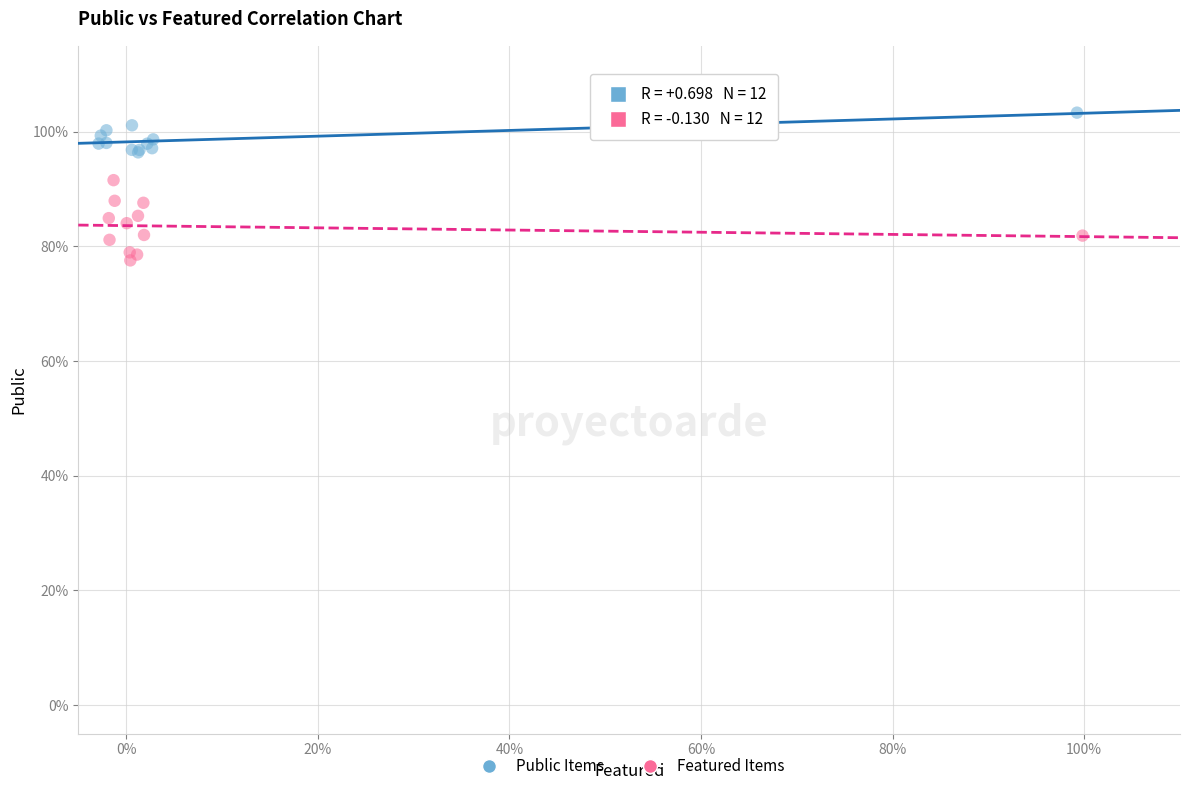

Which series has the largest Y range (max minus min)?

Featured Items